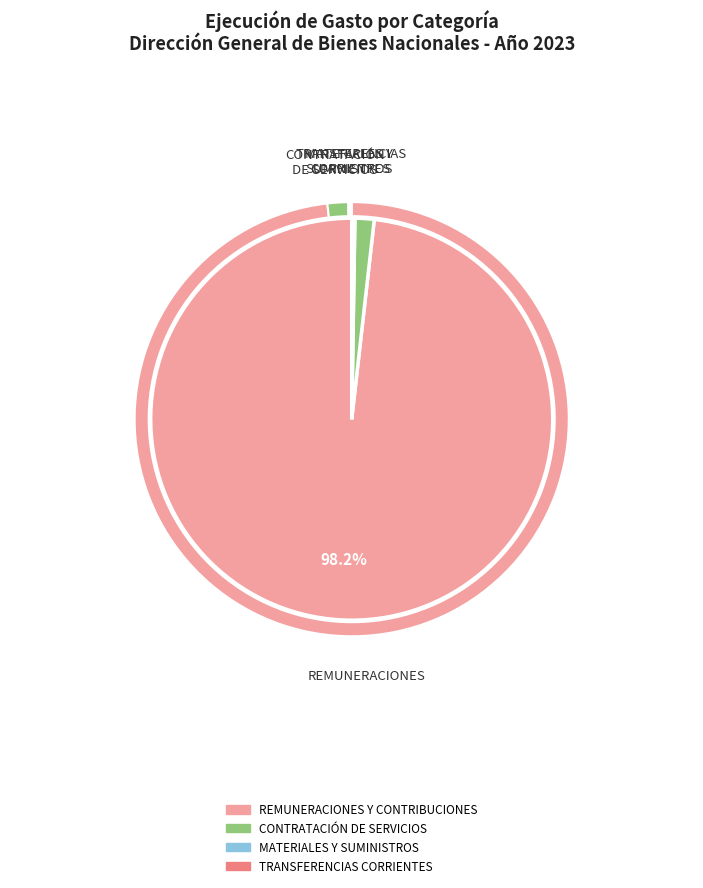

How many slices are in this pie chart?

4